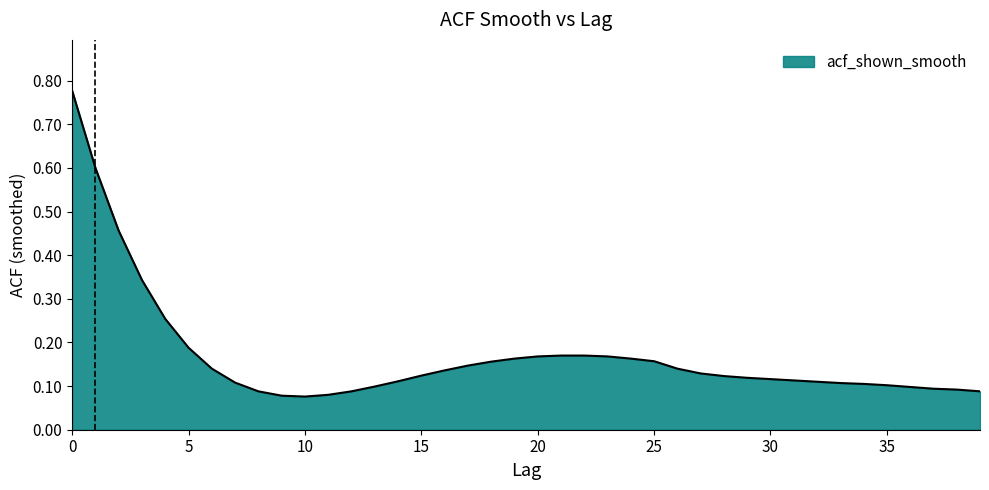

What is the difference between the maximum and minimum values?

0.7